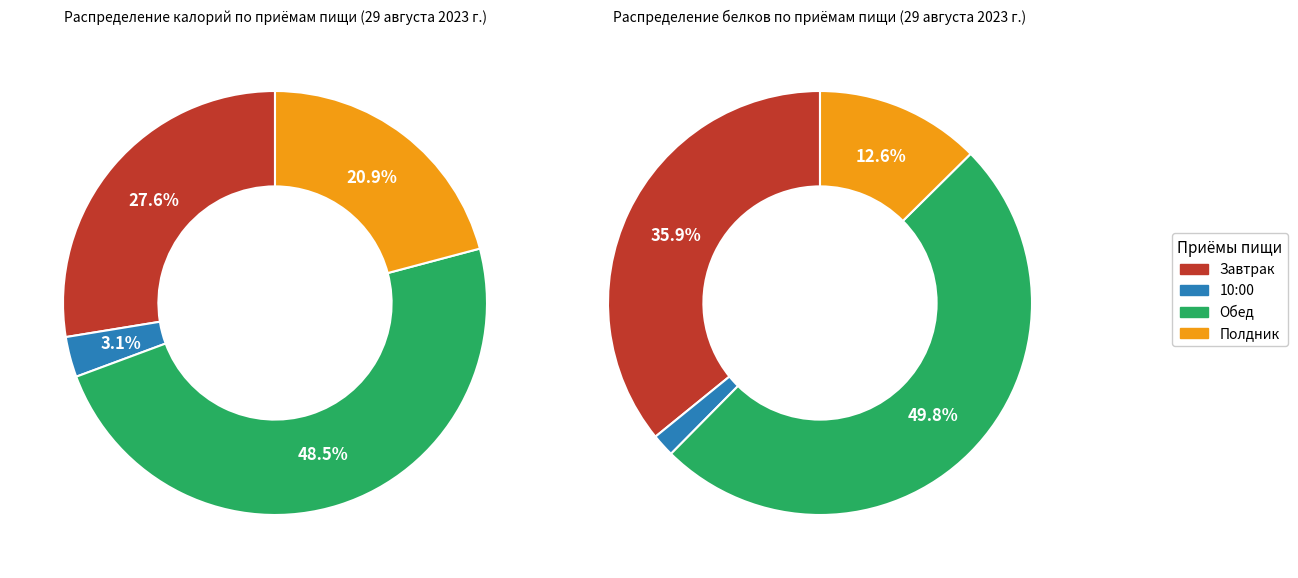

To the nearest percent, what is the average slice percentage?

25%